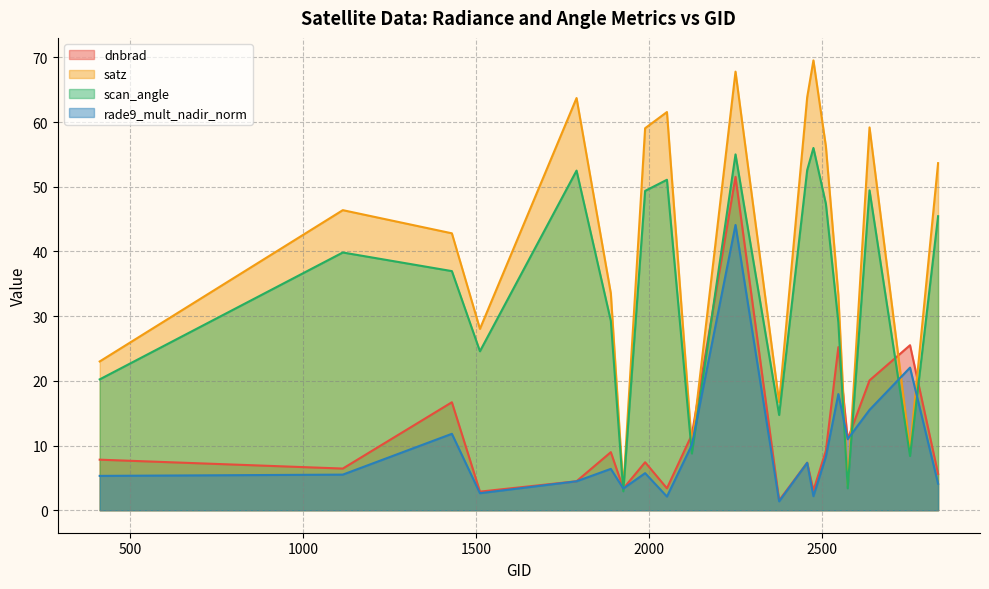

List the labels in order of scan_angle value, largest first.

2474, 2249, 2456, 1790, 2051, 2636, 1988, 2510, 2834, 1115, 1430, 1889, 2546, 1511, 413, 2375, 2123, 2753, 2573, 1925